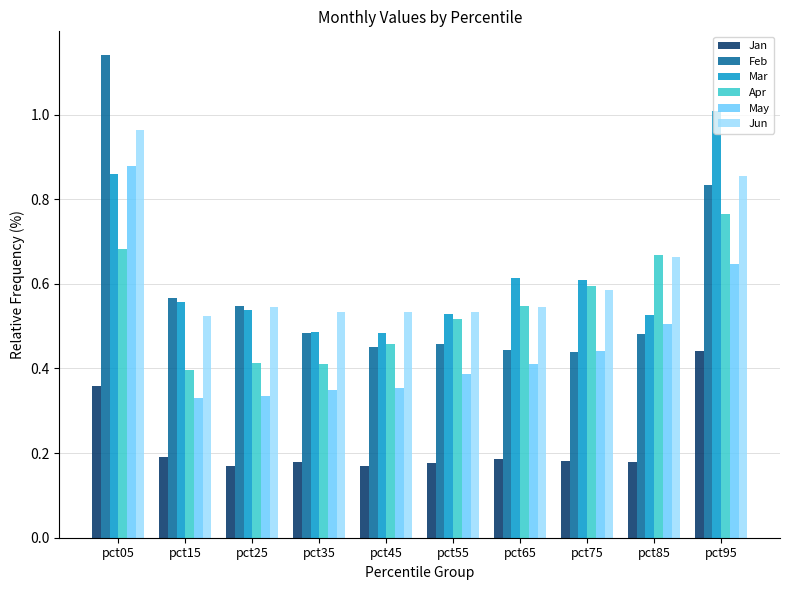

Which series has the largest range (max minus min)?

Feb